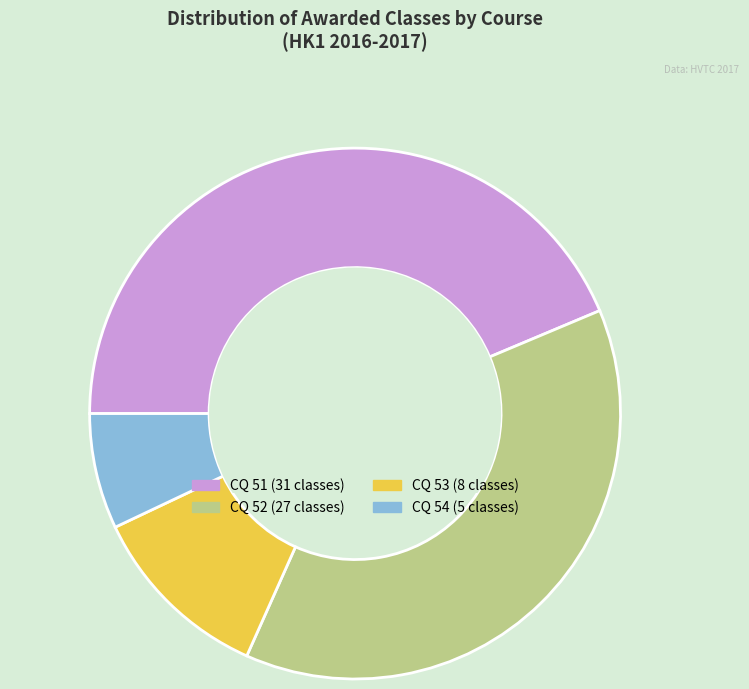

Which category has the smallest portion of the pie?

CQ 54